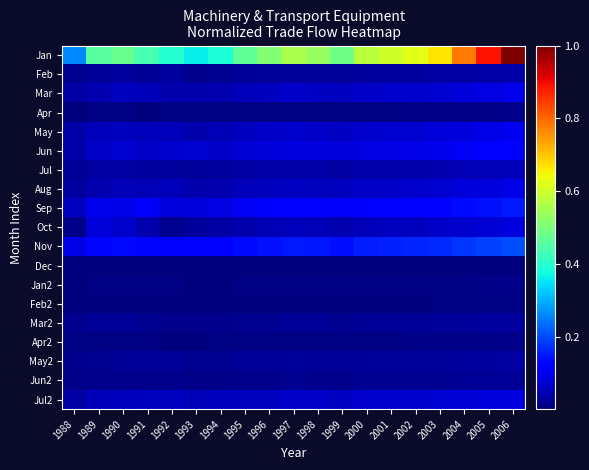

Between 1998 and 2002, which series saw the biggest shift?

Jan